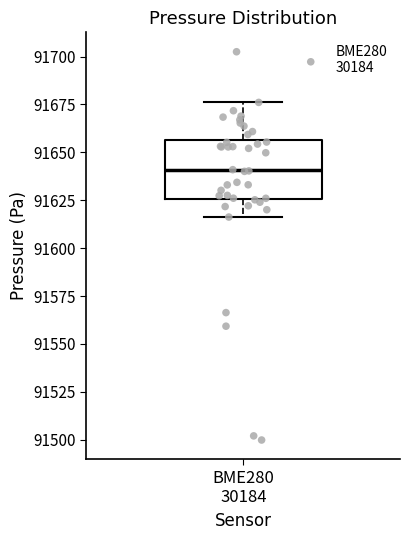

Where does the lower whisker of the box for BME280 30184 end on the y-axis? The values are not printed on the chart, so give them approximately, as read against the axis.

91615